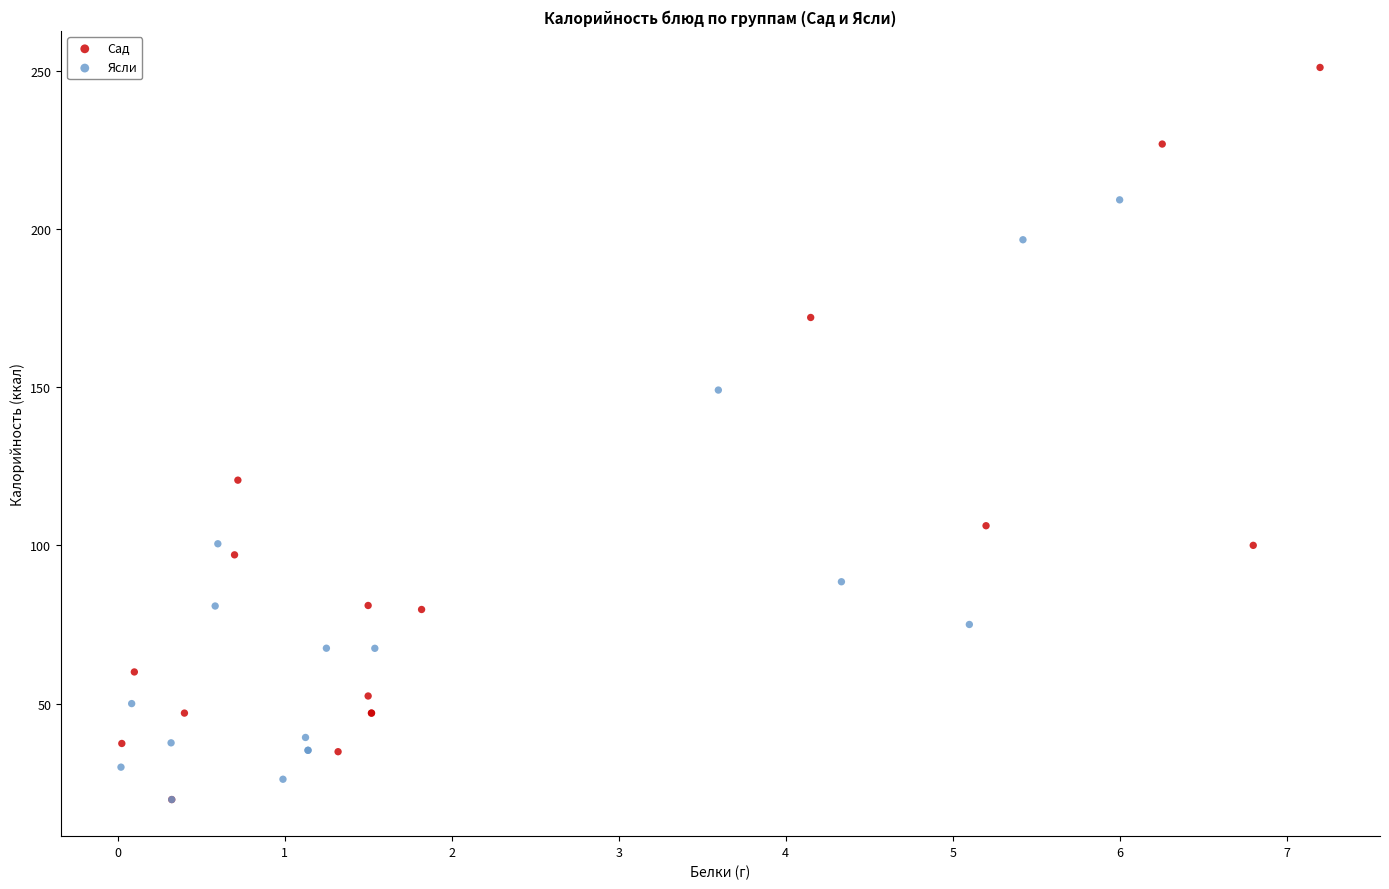

Which series reaches the maximum Y coordinate?

Сад